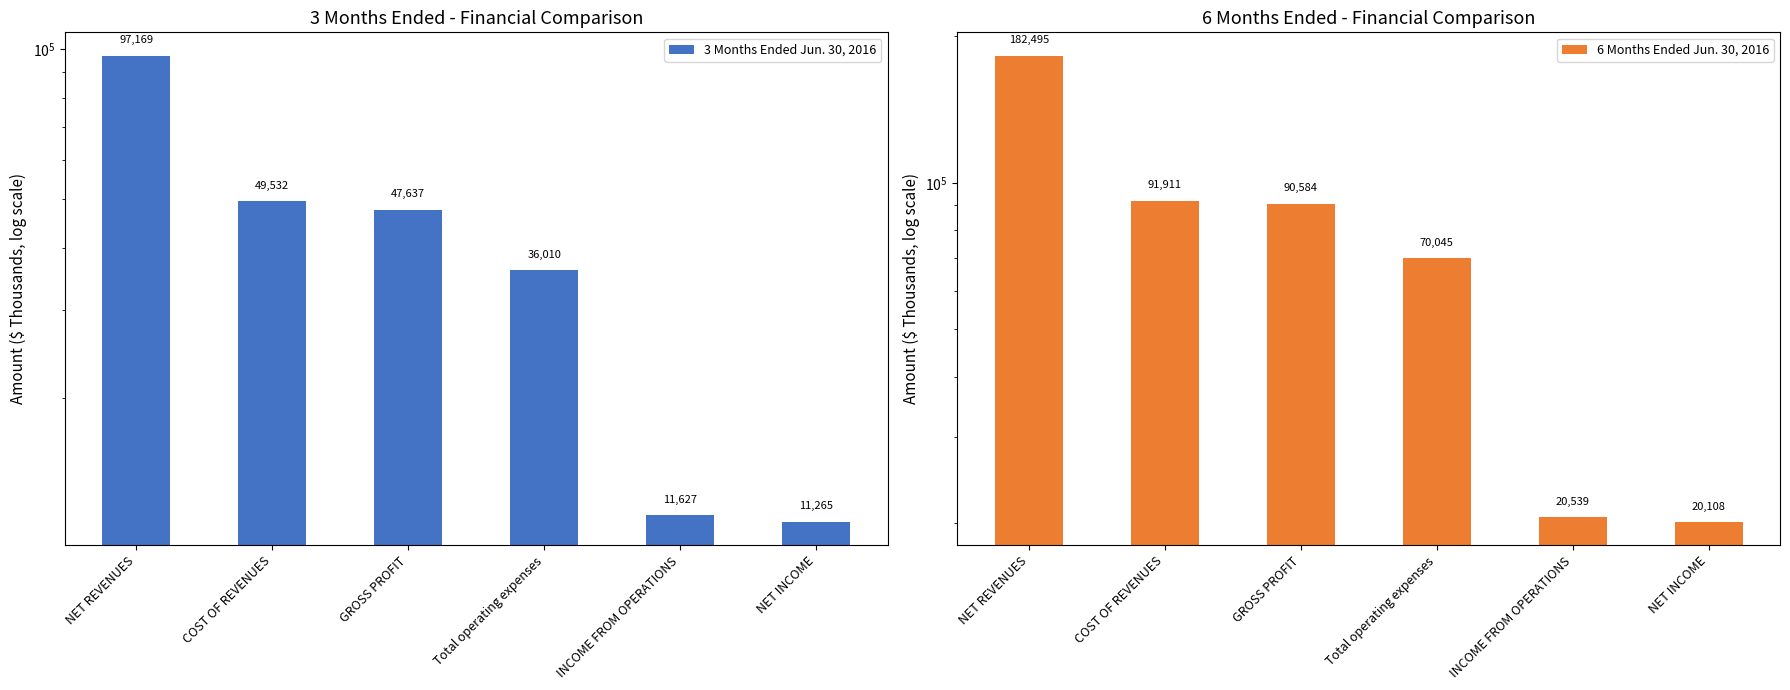

At which label does 6 Months Ended Jun. 30, 2016 first exceed 90584?

NET REVENUES